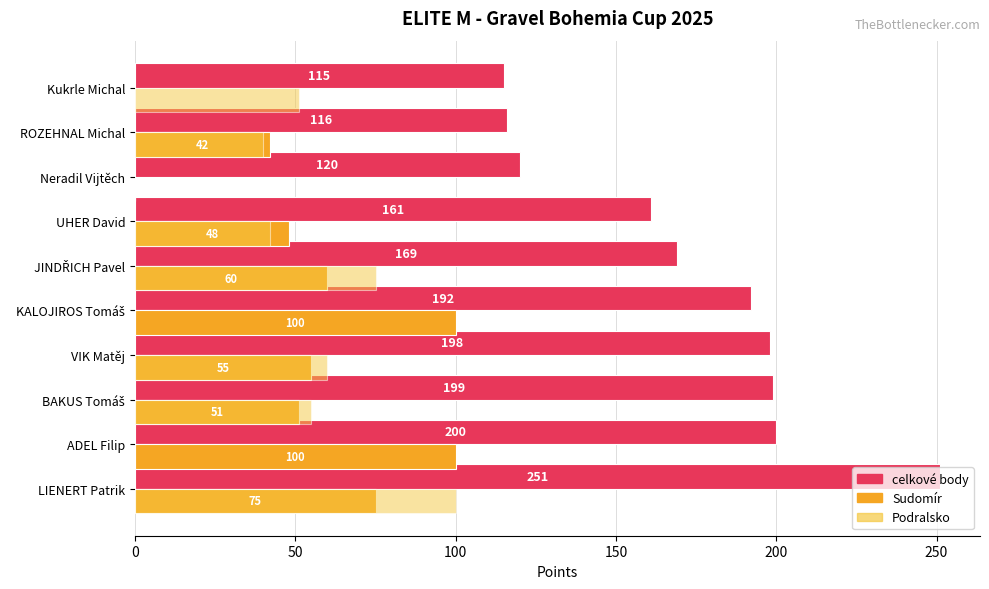

What is the maximum value shown in the chart?

251